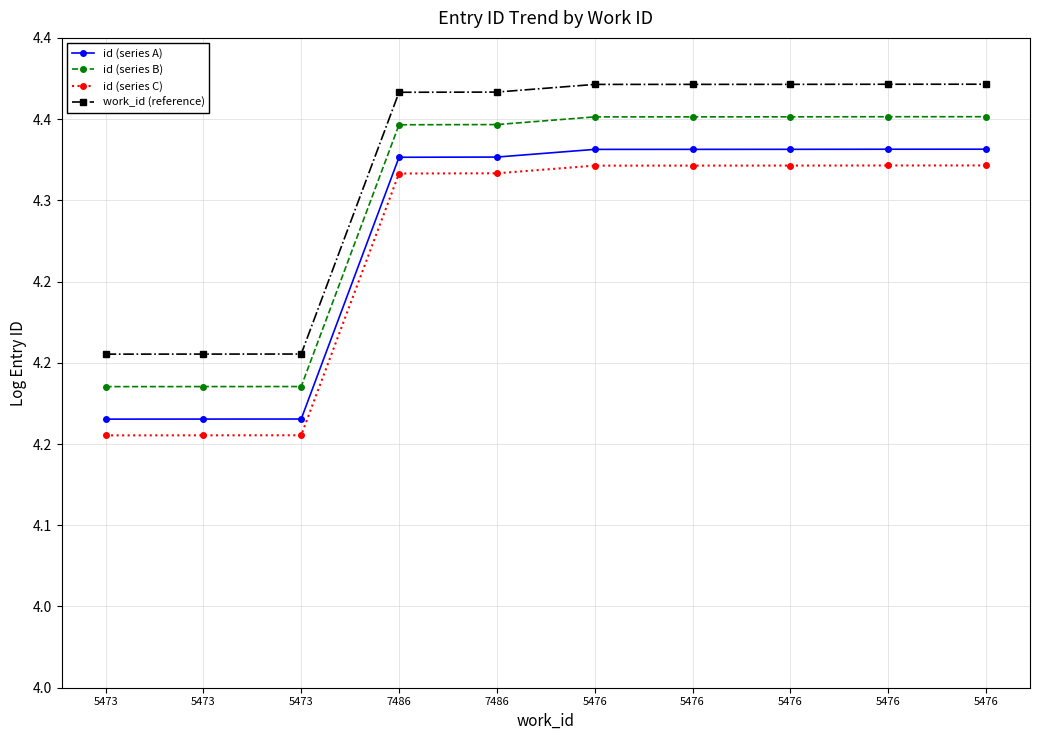

List the series in order of their overall mean, highest first.

work_id (reference), id (series B), id (series A), id (series C)